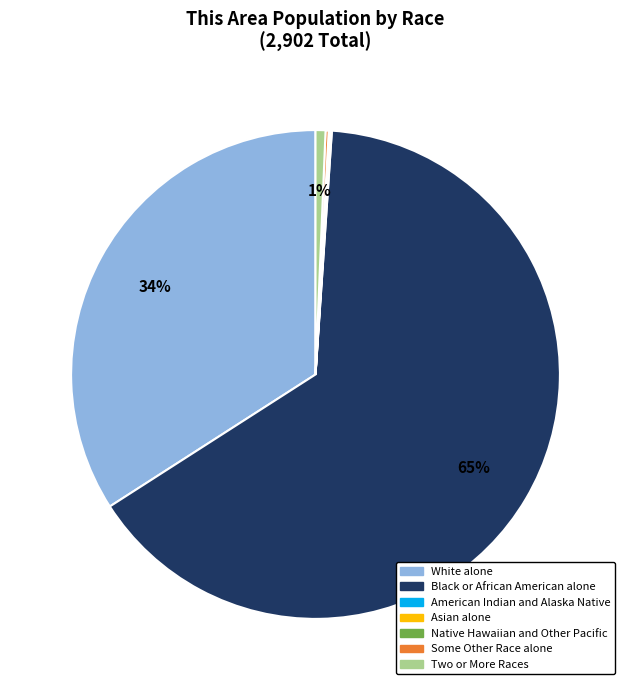

Which category has the biggest portion of the pie?

Black or African American alone